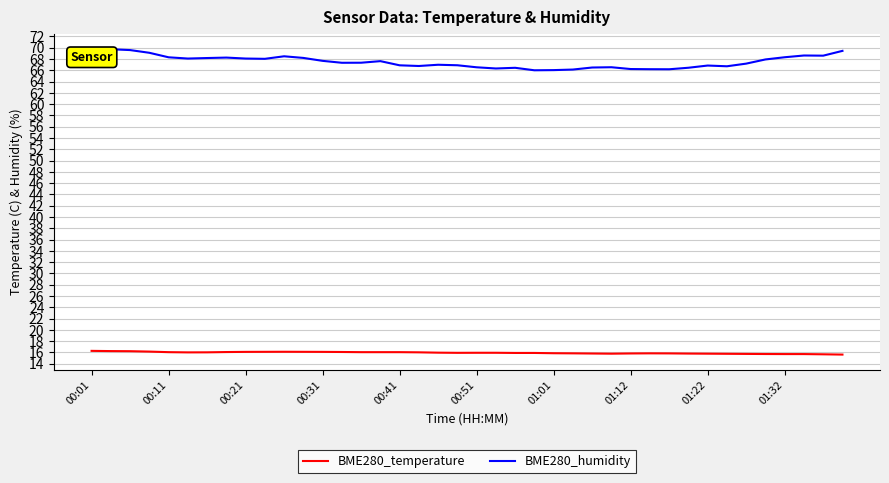

What is the highest value of the BME280_temperature series?

16.3